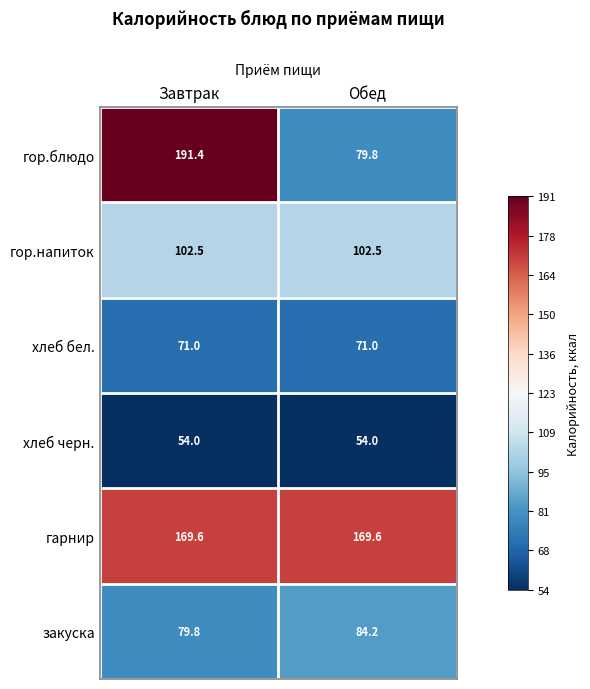

Count the number of data series in this chart.

6